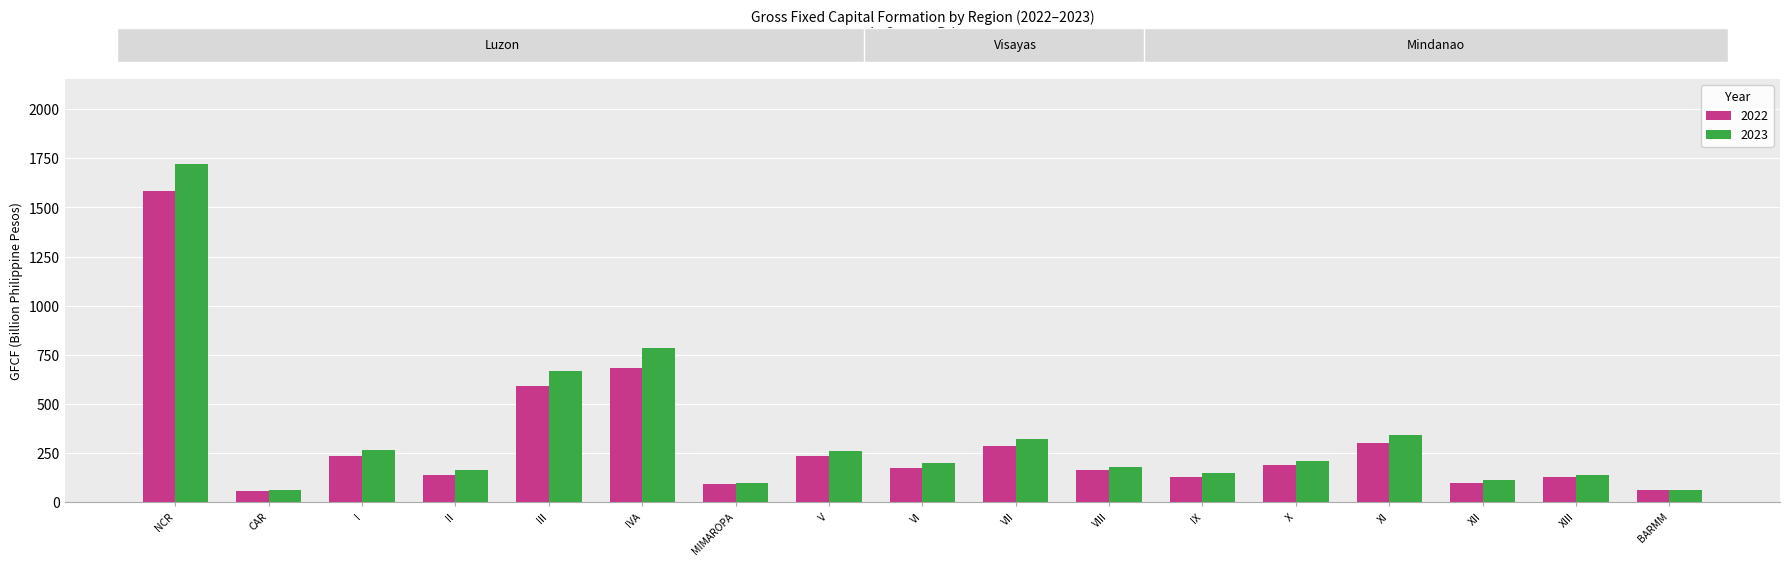

What is the greatest value displayed?

1723.0